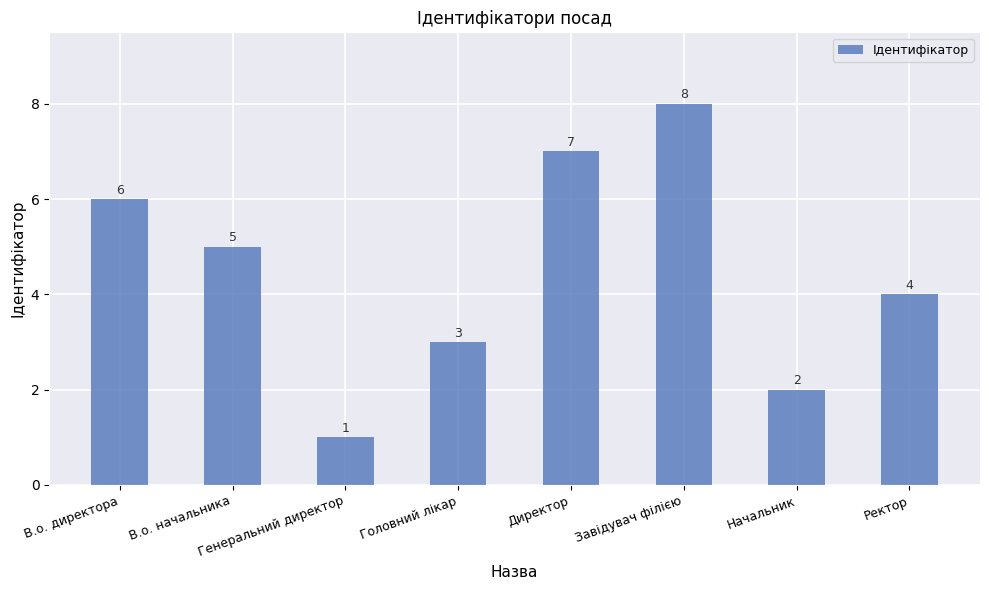

How many series are shown in this chart?

1